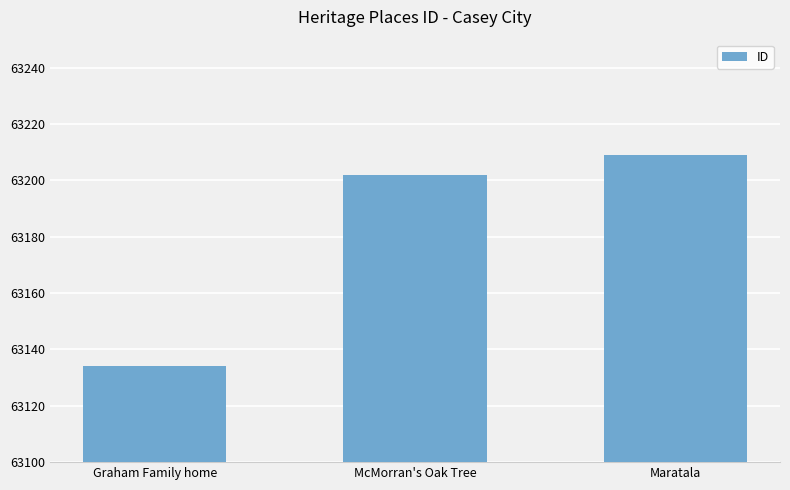

What position from the left is Maratala?

3